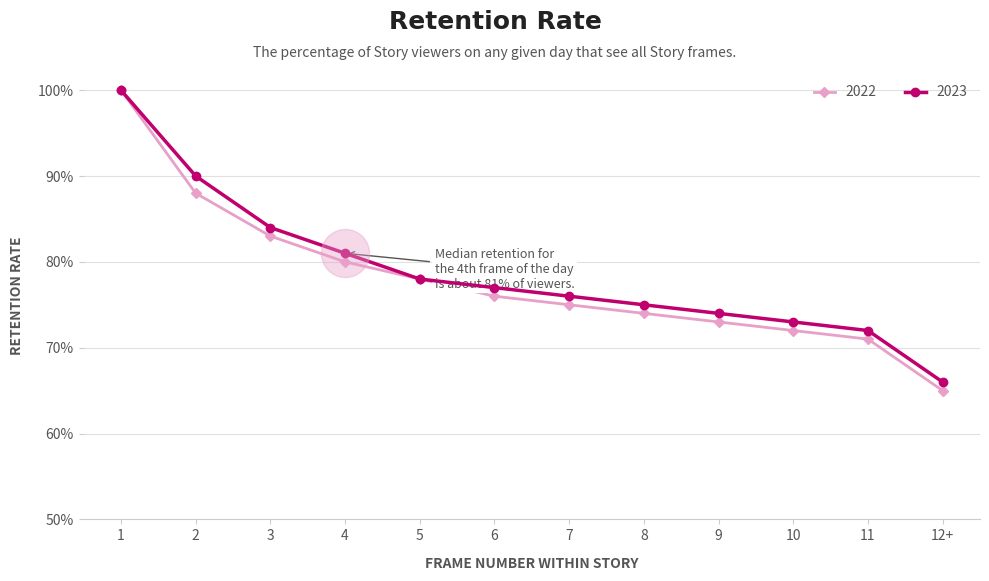

Between 1 and 7, which series saw the biggest shift?

2022